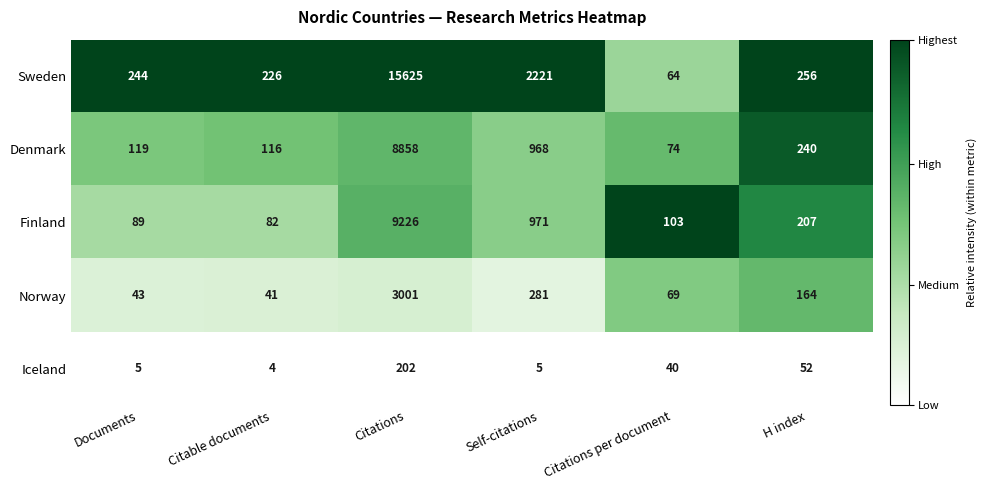

True or false: Iceland has a value of 40 at Citations per document.

True